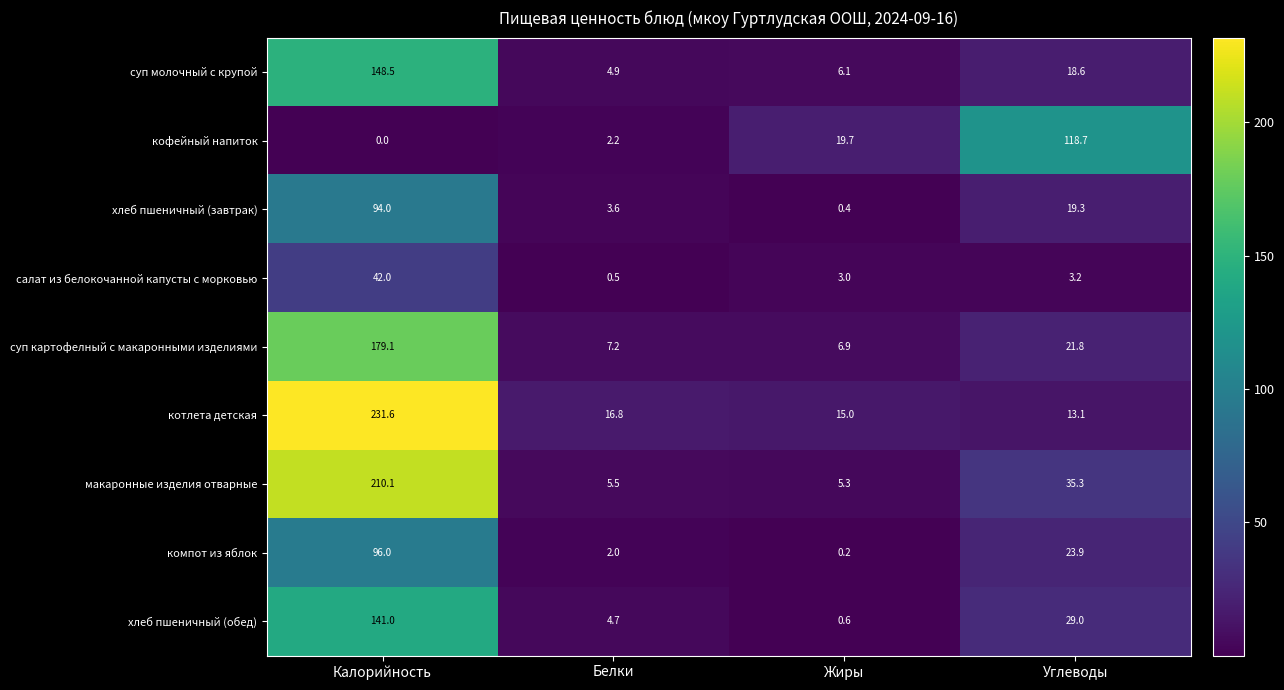

What is the approximate value of суп картофелный с макаронными изделиями at Углеводы?

21.8